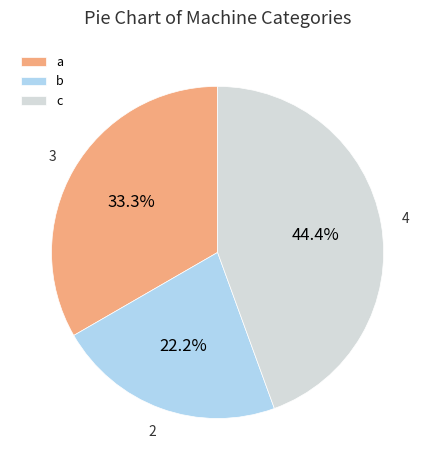

What percentage is the b slice, to the nearest percent?

22%